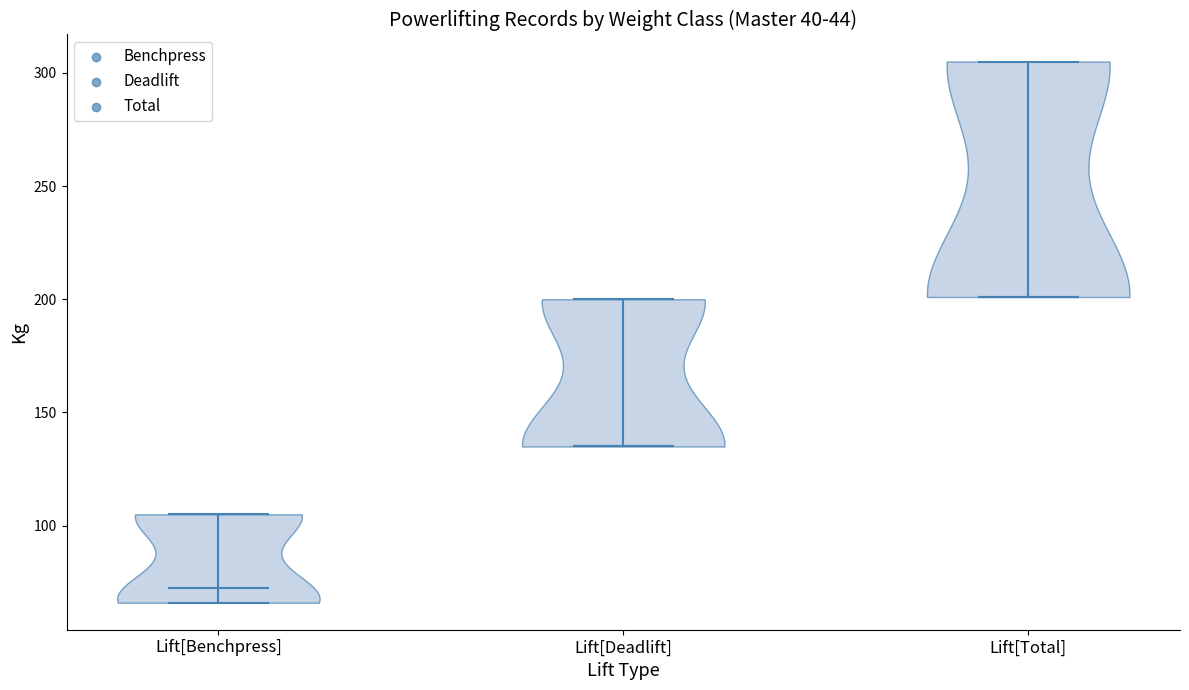

What is the lowest point the violin for Lift[Deadlift] reaches on the y-axis? The values are not printed on the chart, so give them approximately, as read against the axis.

135